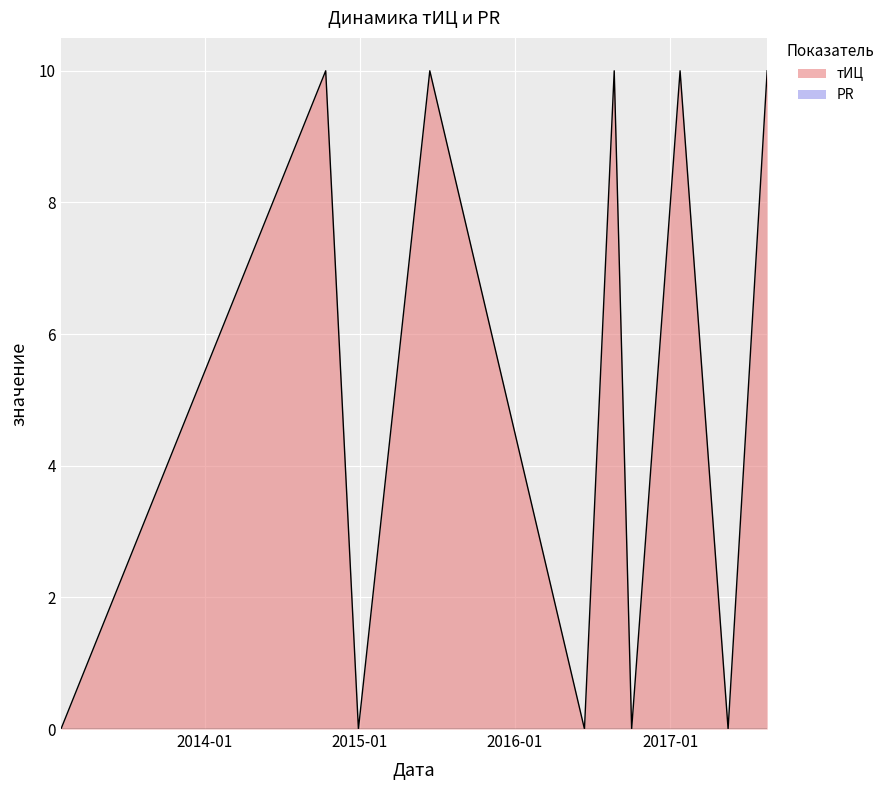

Count the values in the range 0 to 10.

10